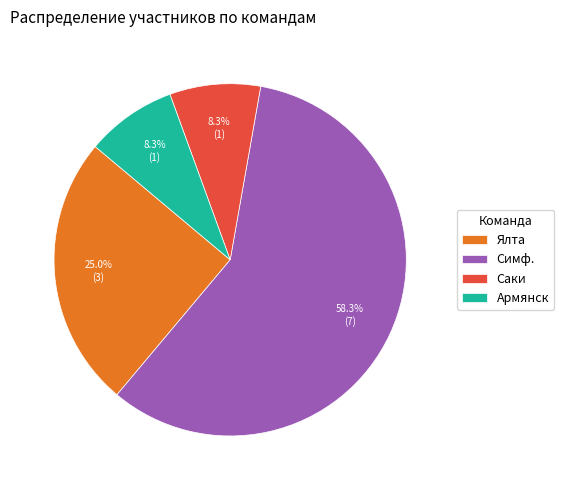

How many segments does this pie chart have?

4